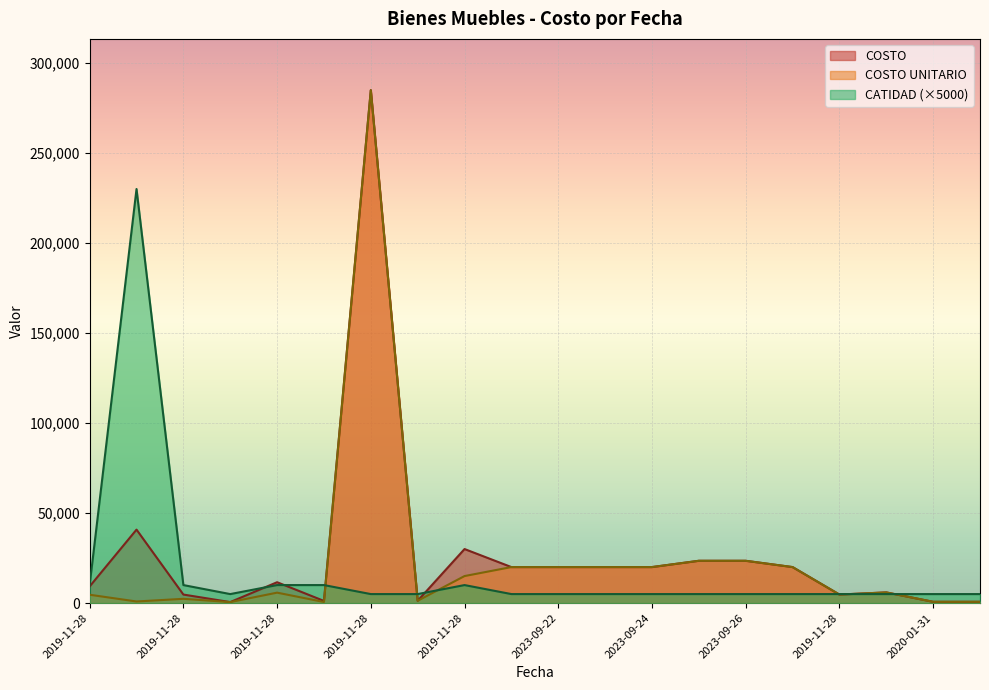

What is the difference between the maximum and second lowest values in the COSTO series?

284190.8